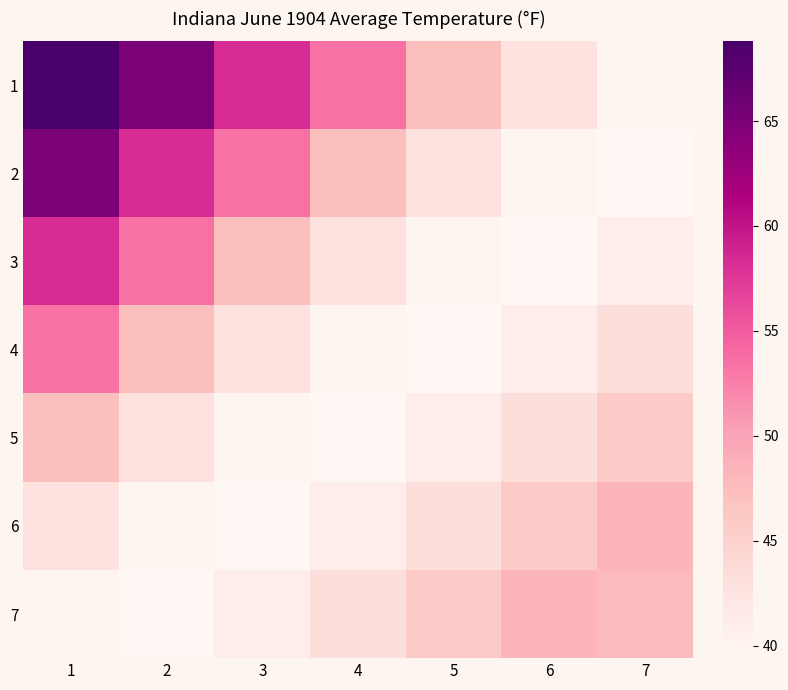

What is the total value across all series at 6?

300.4